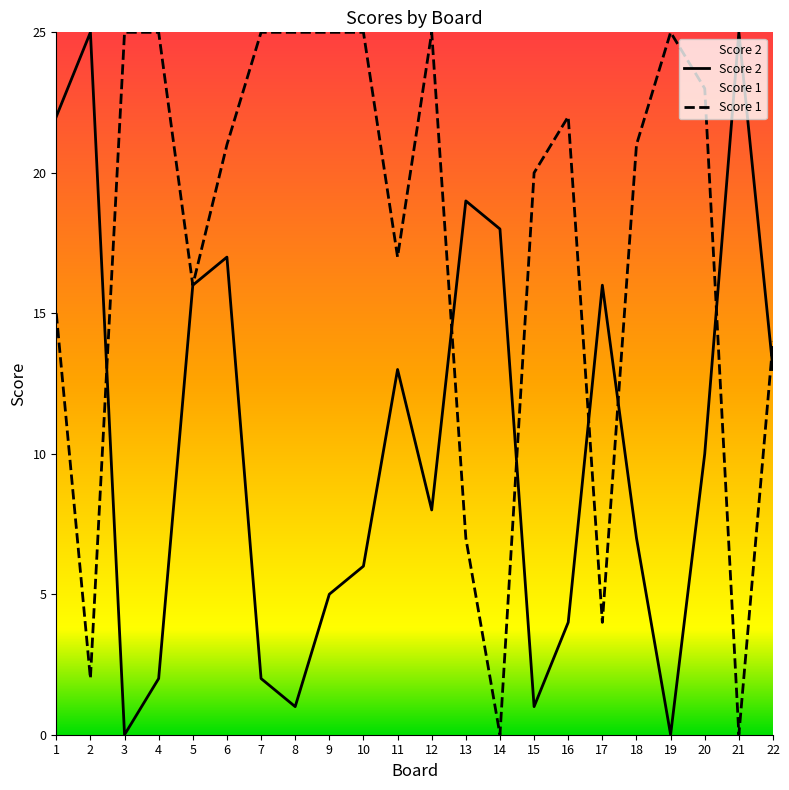

What is the greatest value displayed?

25